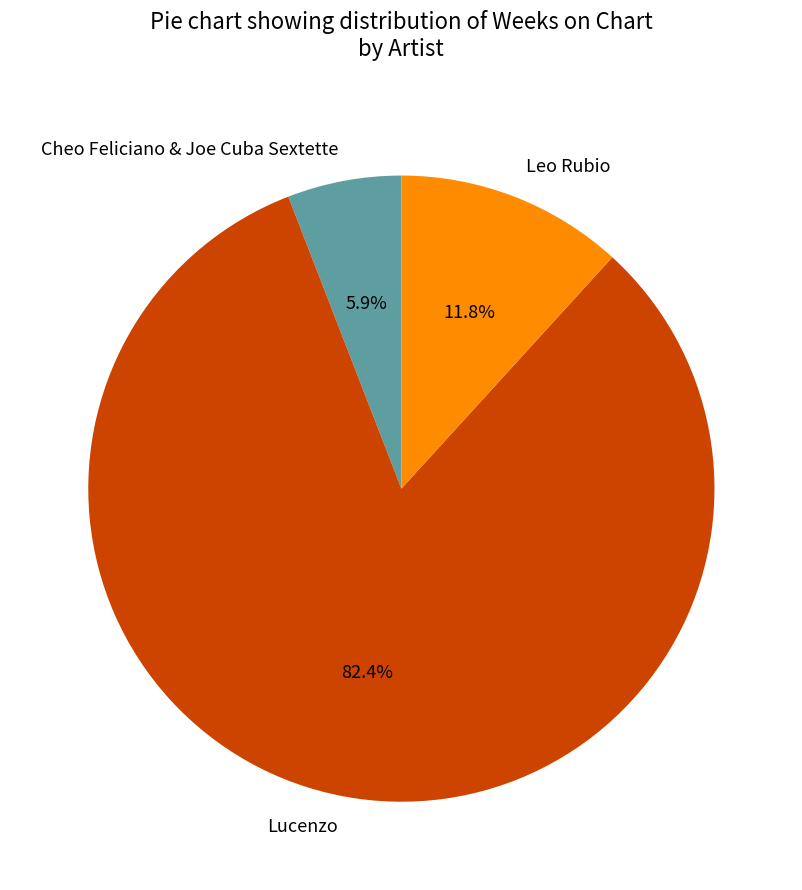

Which has a higher value, Cheo Feliciano & Joe Cuba Sextette or Leo Rubio?

Leo Rubio